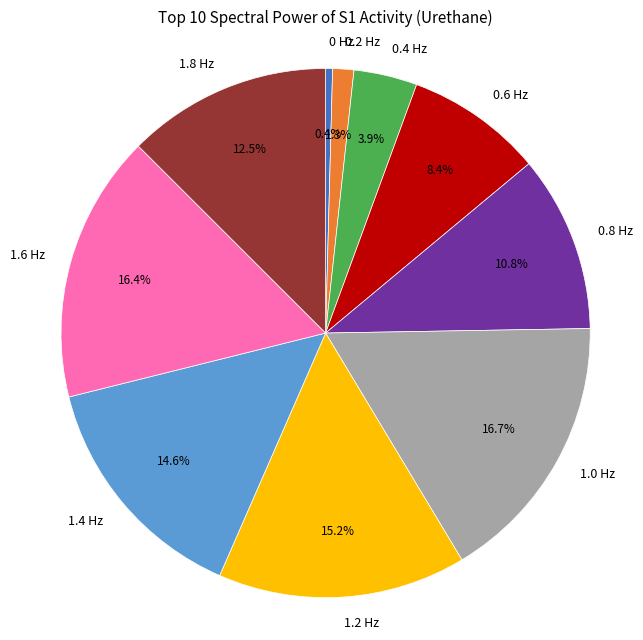

What portion of the pie excludes 1.4 Hz?

85.4%